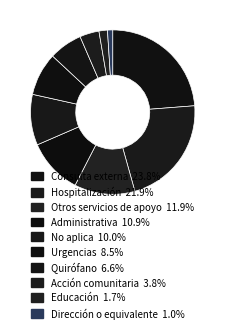

Which slice is the largest?

Consulta externa